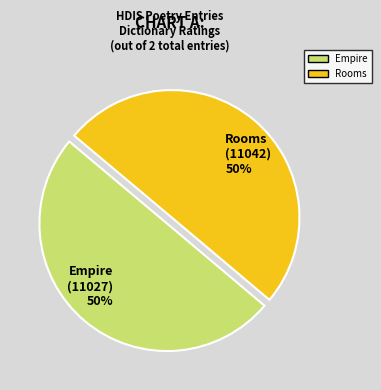

How many segments does this pie chart have?

2